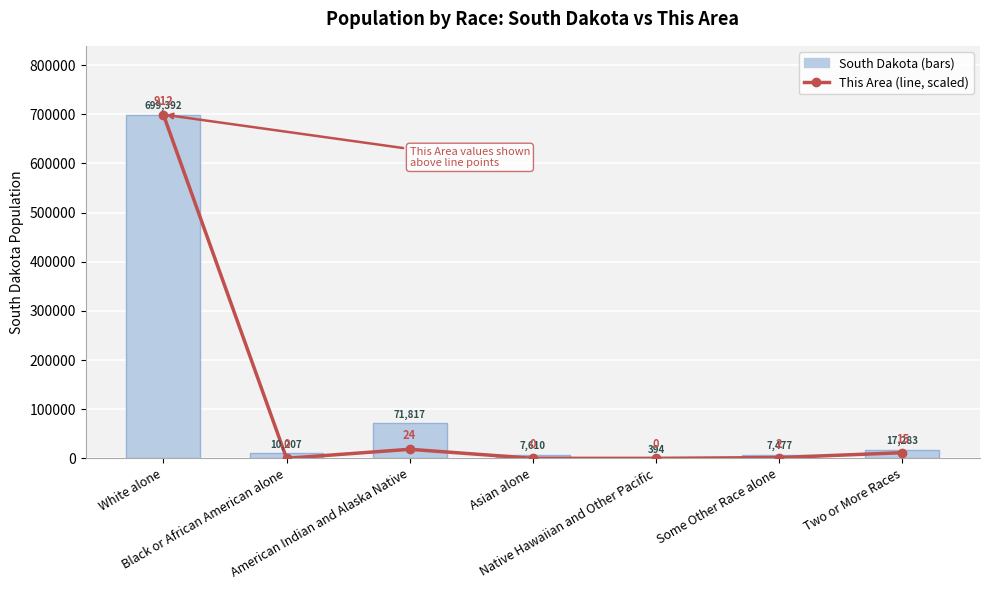

Are the bars horizontal?

No